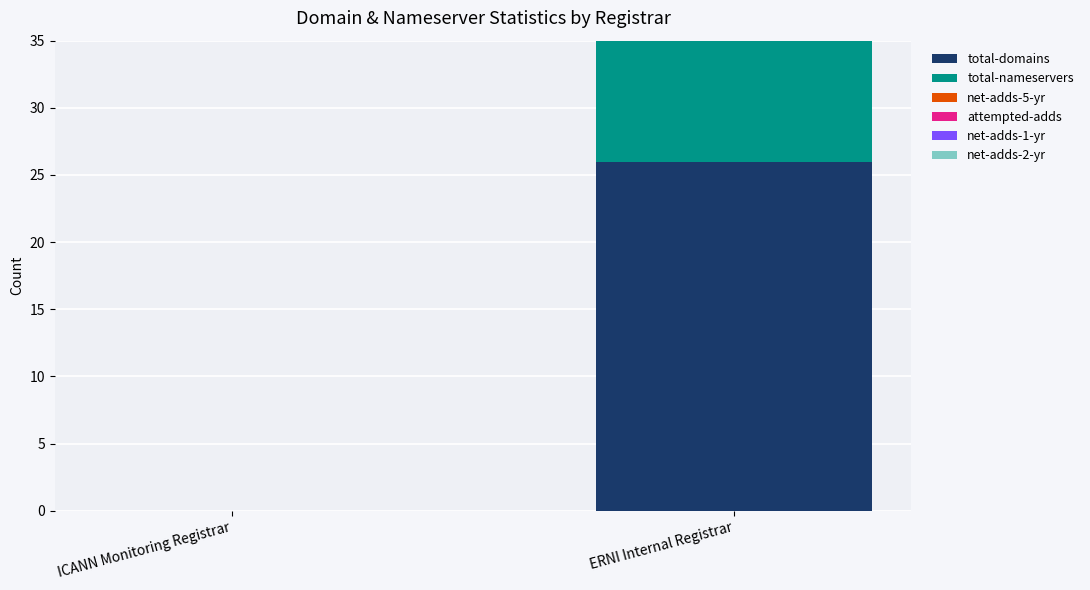

List the labels in order of total-nameservers value, largest first.

ERNI Internal Registrar, ICANN Monitoring Registrar